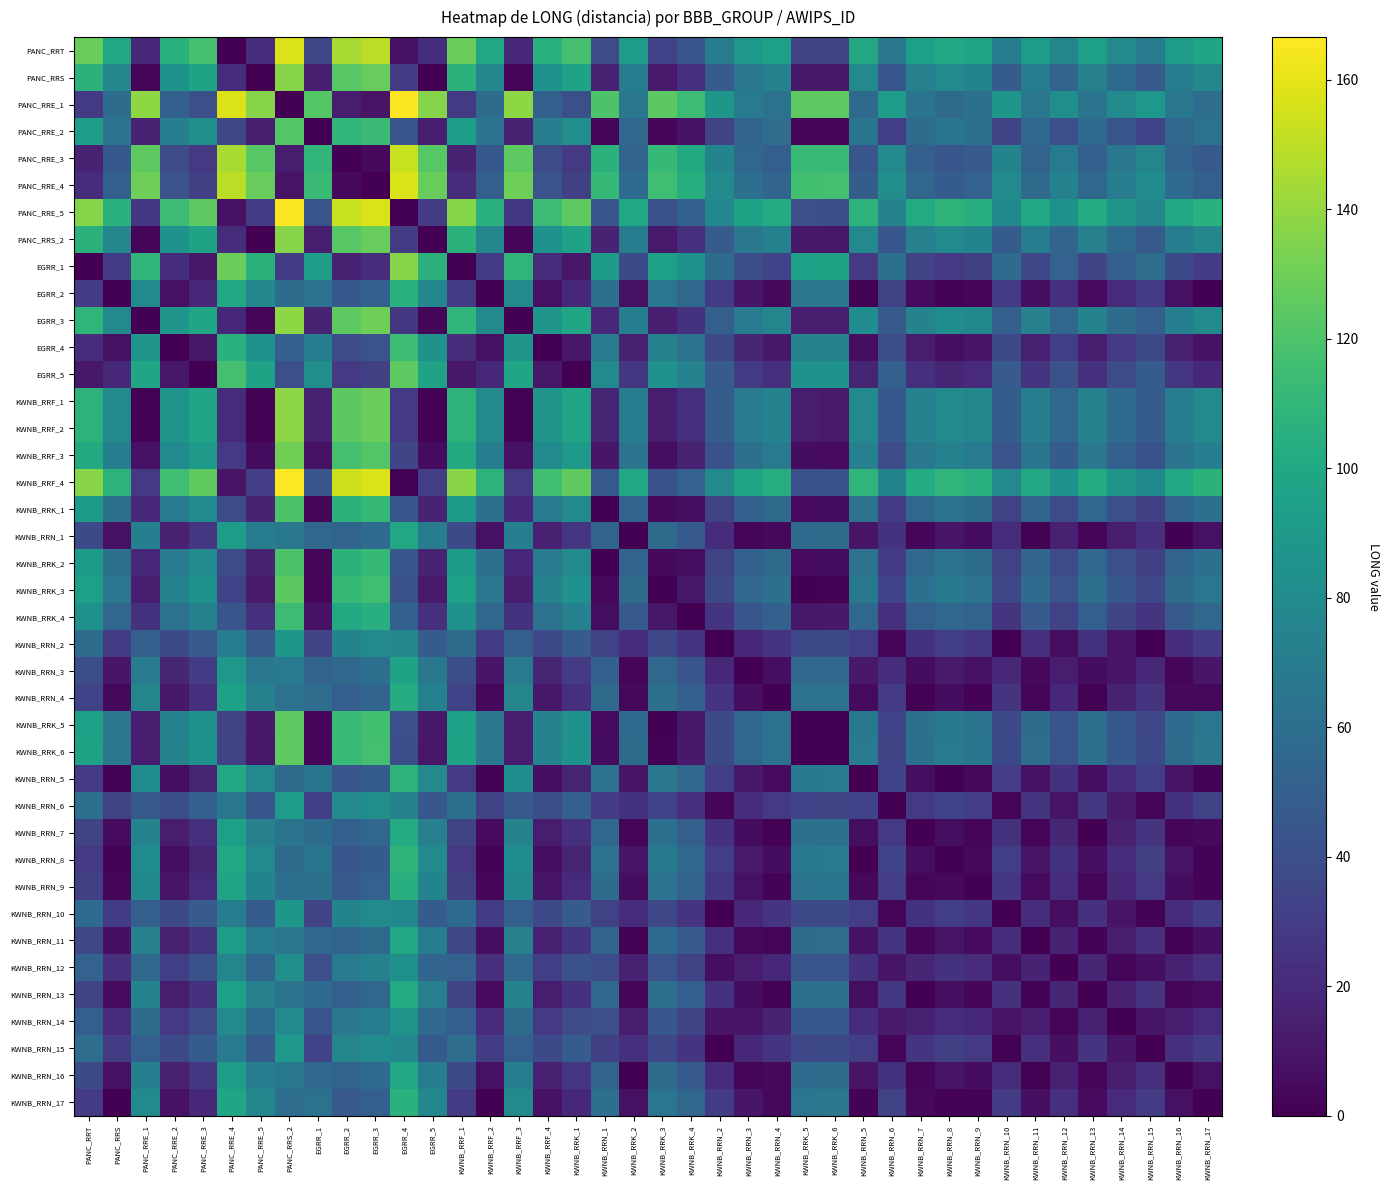

Rank the series at KWNB_RRK_2 from lowest to highest value.

KWNB_RRN_1, KWNB_RRN_16, KWNB_RRN_11, KWNB_RRN_13, KWNB_RRN_3, KWNB_RRN_7, KWNB_RRN_4, KWNB_RRN_9, KWNB_RRN_17, EGRR_2, KWNB_RRN_5, KWNB_RRN_8, KWNB_RRN_14, KWNB_RRN_12, EGRR_4, KWNB_RRN_10, KWNB_RRN_2, KWNB_RRN_15, KWNB_RRN_6, EGRR_5, EGRR_1, KWNB_RRK_4, KWNB_RRK_1, KWNB_RRK_2, PANC_RRE_3, PANC_RRE_2, KWNB_RRK_3, PANC_RRE_4, KWNB_RRK_5, KWNB_RRK_6, KWNB_RRF_3, PANC_RRE_1, PANC_RRS, PANC_RRS_2, KWNB_RRF_1, KWNB_RRF_2, EGRR_3, PANC_RRT, PANC_RRE_5, KWNB_RRF_4